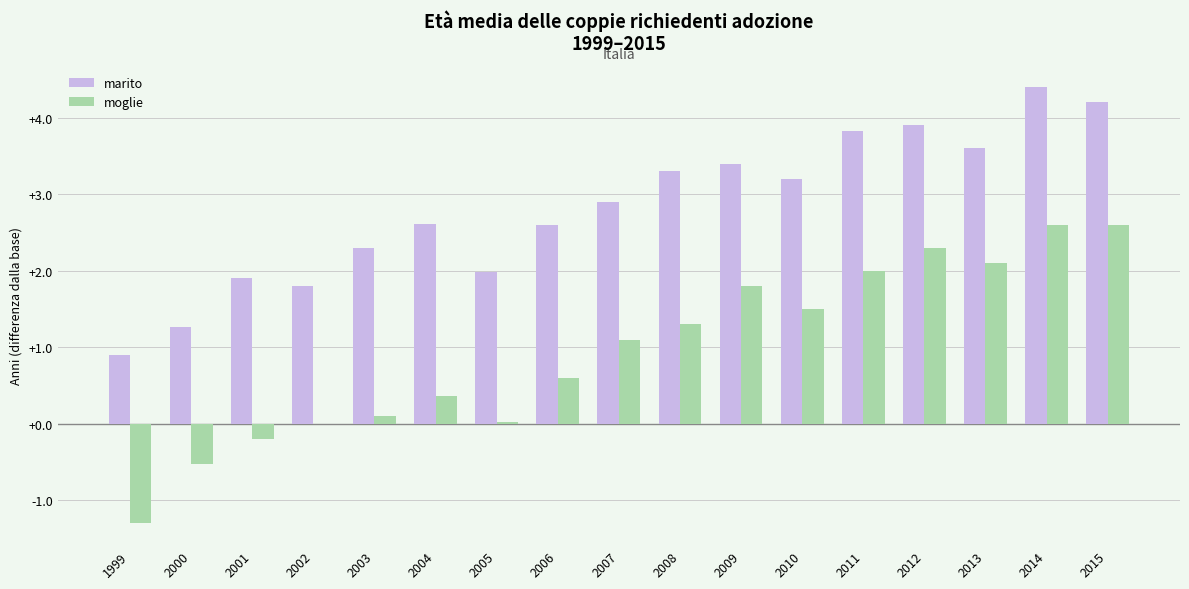

What is the sum of all marito values?

48.1